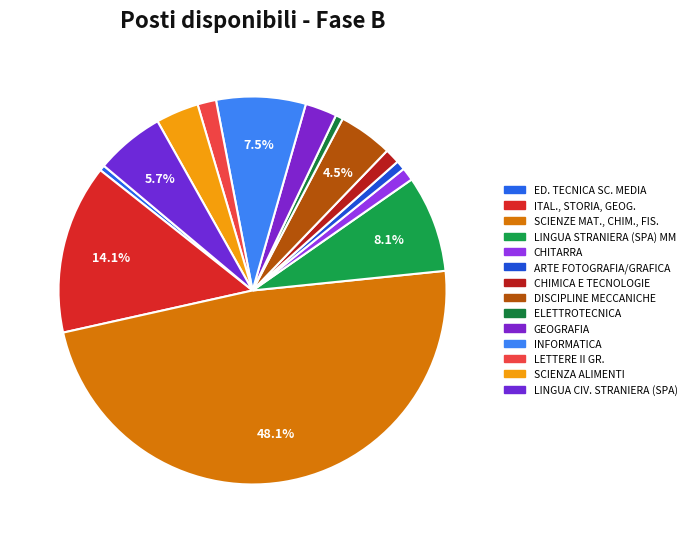

How many slices are in this pie chart?

14